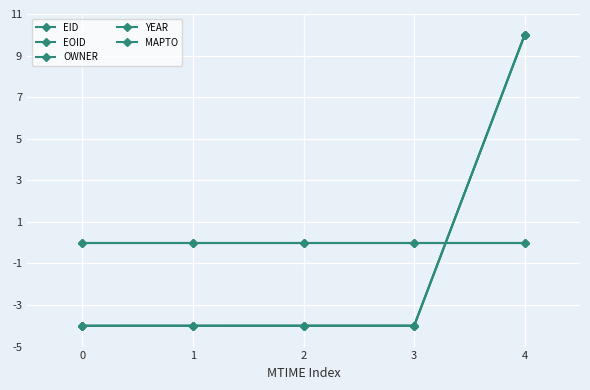

What is the average value of the EID series?

-1.2